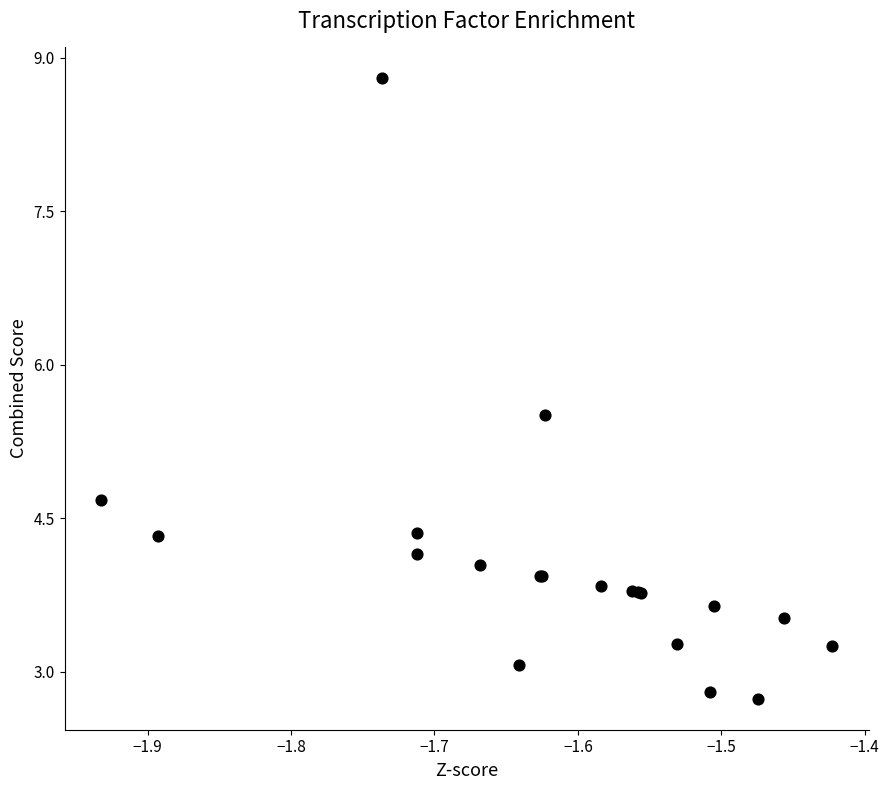

What Y value in the scatter plot is closest to 5?

4.7